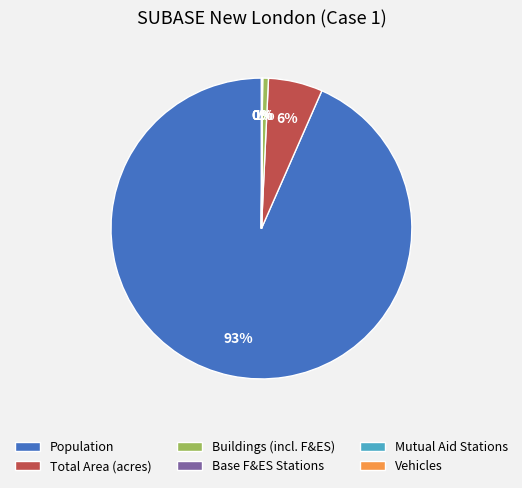

Do Total Area (acres) and Population together represent more than half of the pie?

Yes